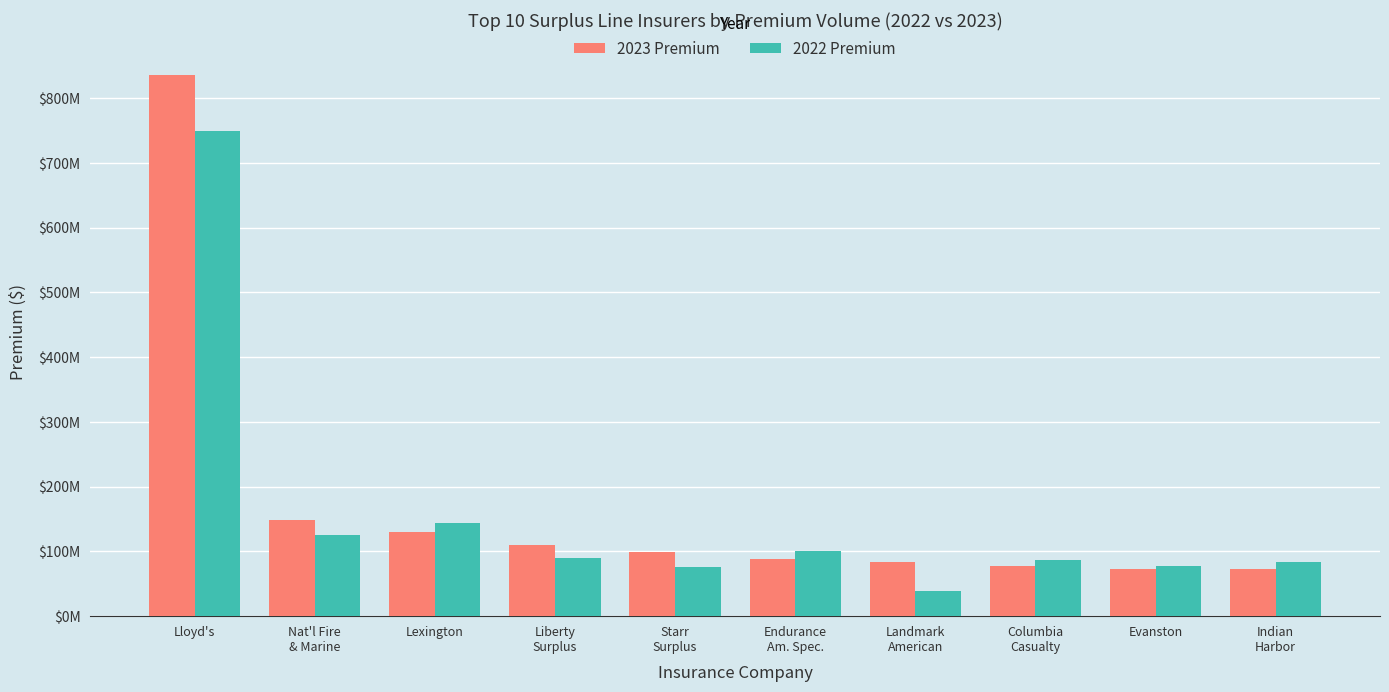

Does the chart contain stacked bars?

No